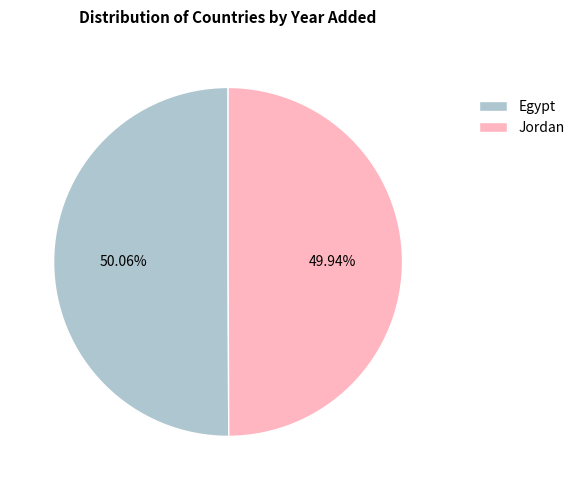

Count the number of slices in the pie.

2